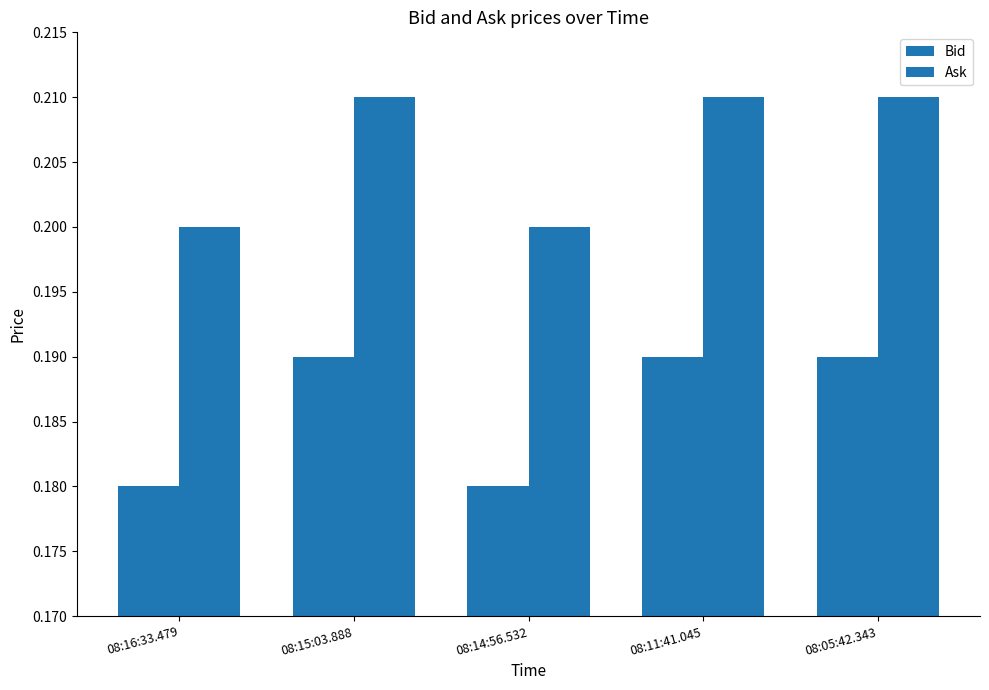

Which category has the highest value across all series?

08:15:03.888